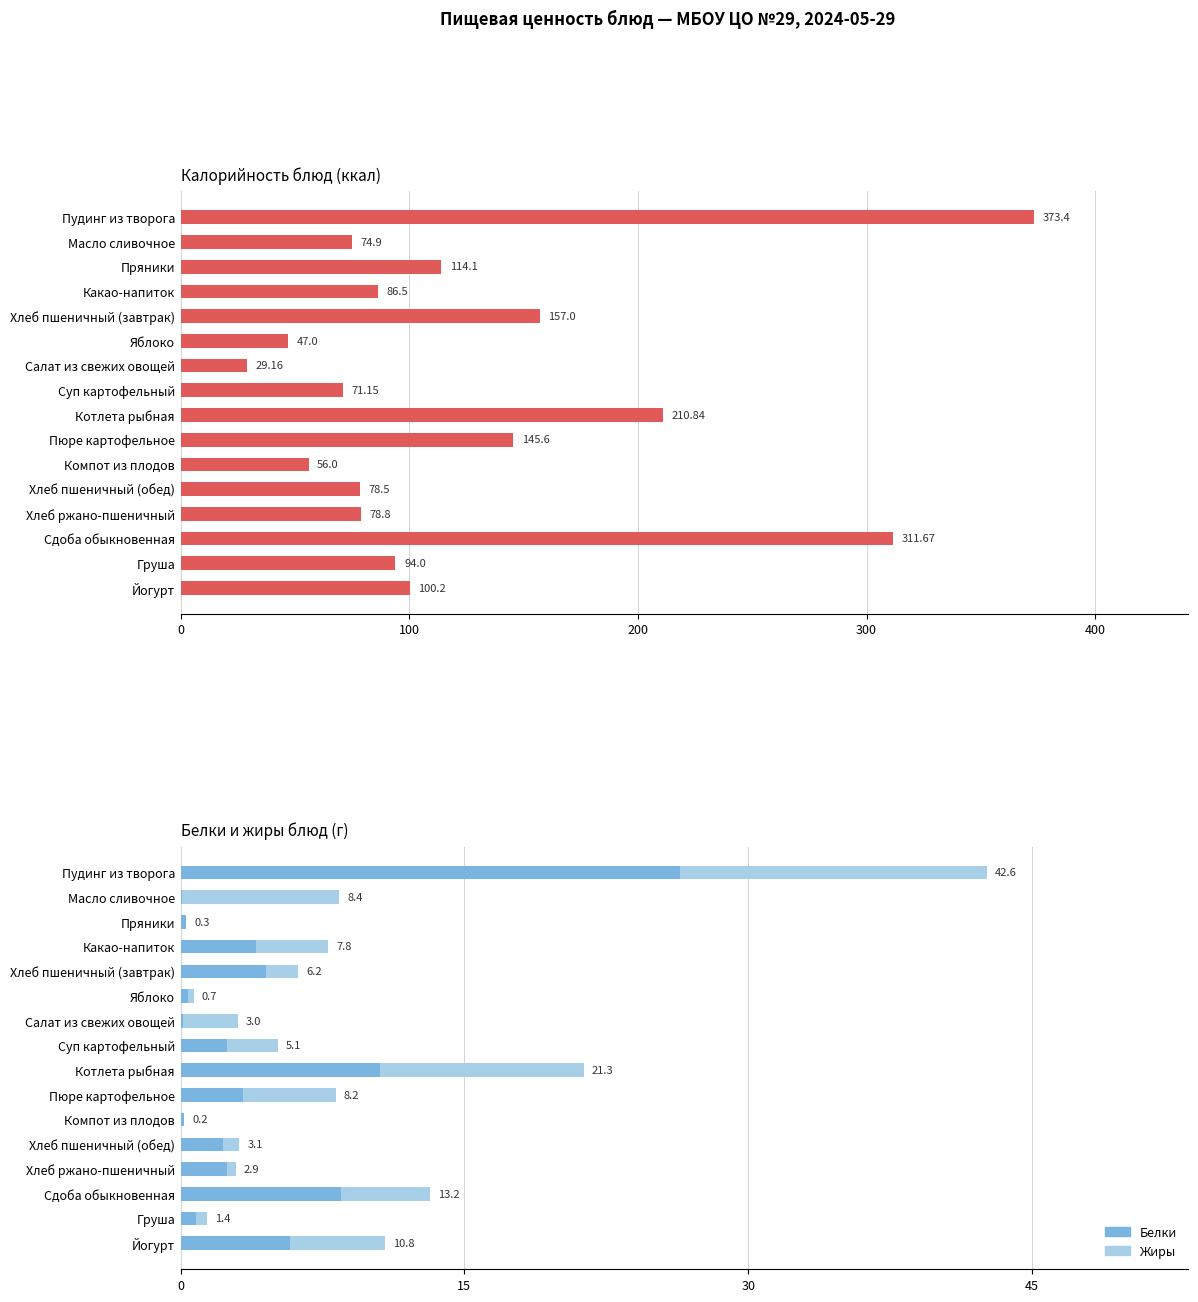

Which series has the largest total across all categories?

Калорийность